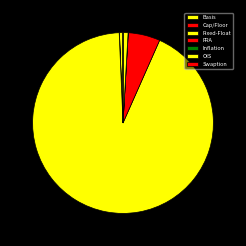

How much of the chart is everything except Basis?

99.4%